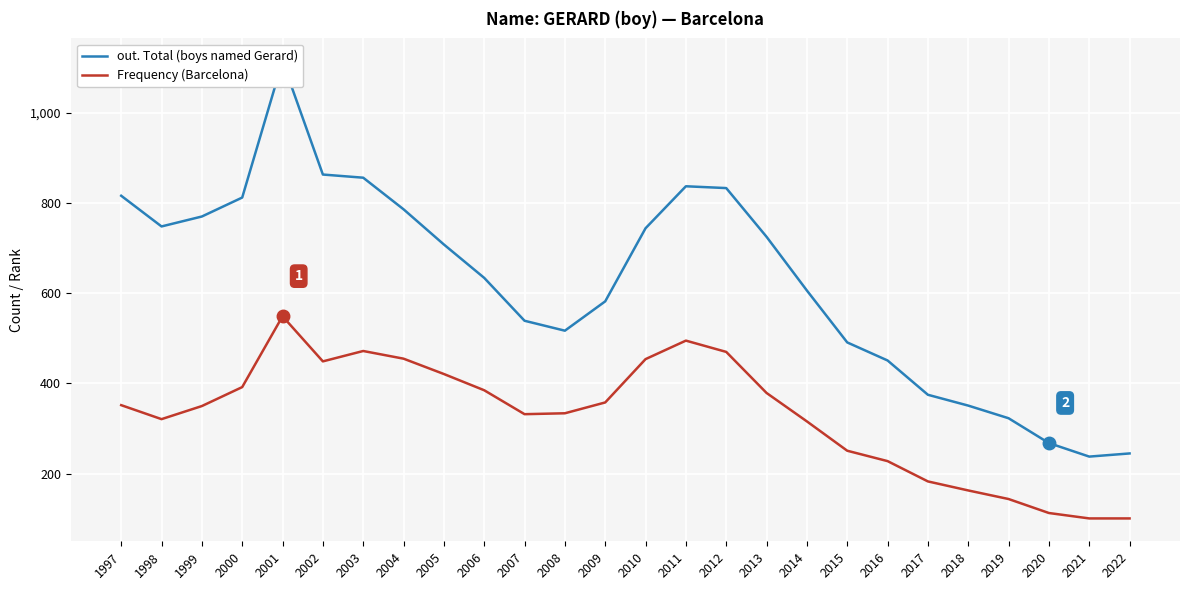

Which label corresponds to the smallest value in the chart?

2021